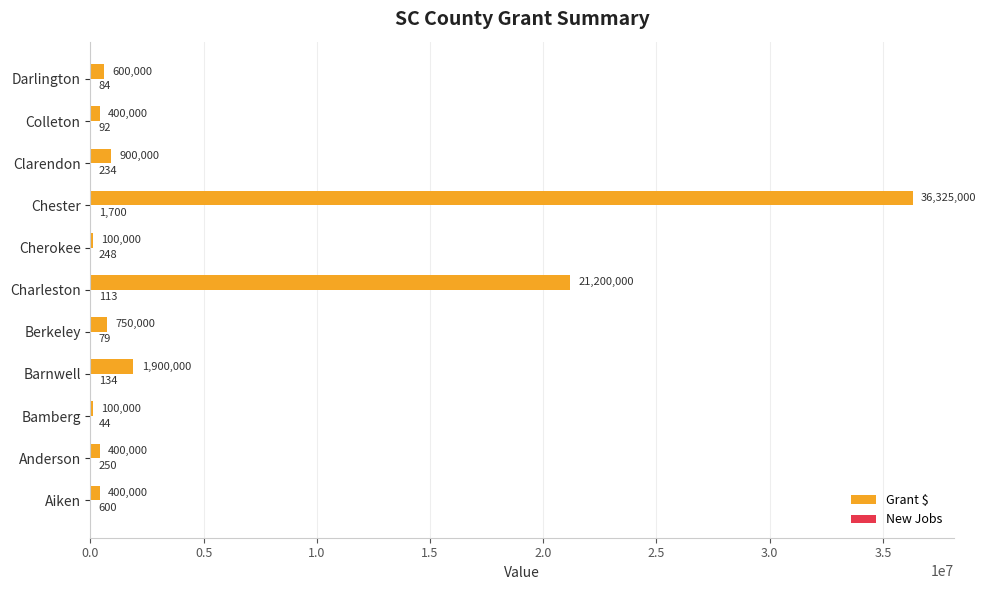

Which series has the largest total across all categories?

Grant $